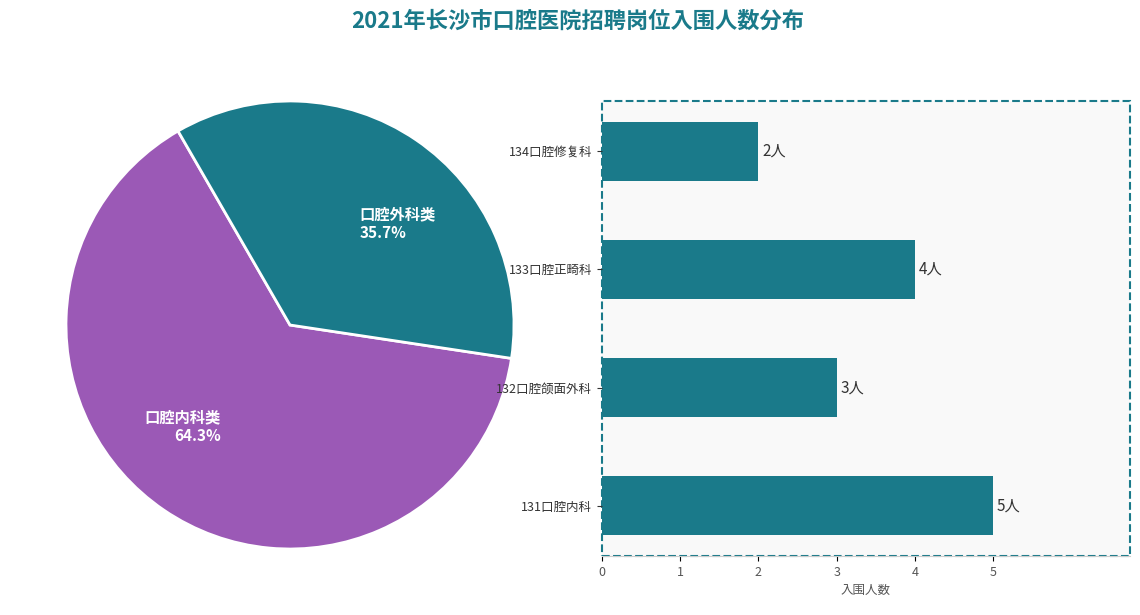

True or false: 132口腔颌面外科 accounts for 14% of the total.

False